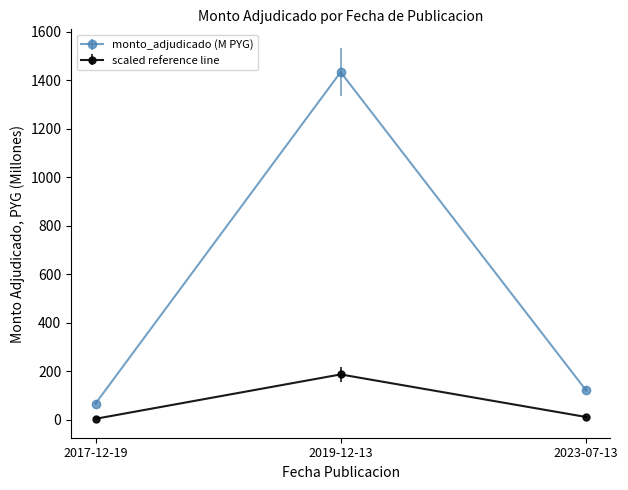

How many distinct data groups are displayed?

2